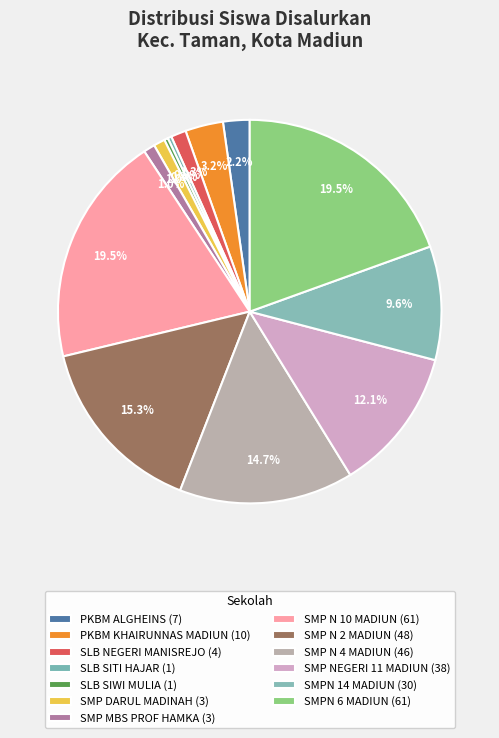

To the nearest percent, what percentage of the pie is PKBM ALGHEINS?

2%